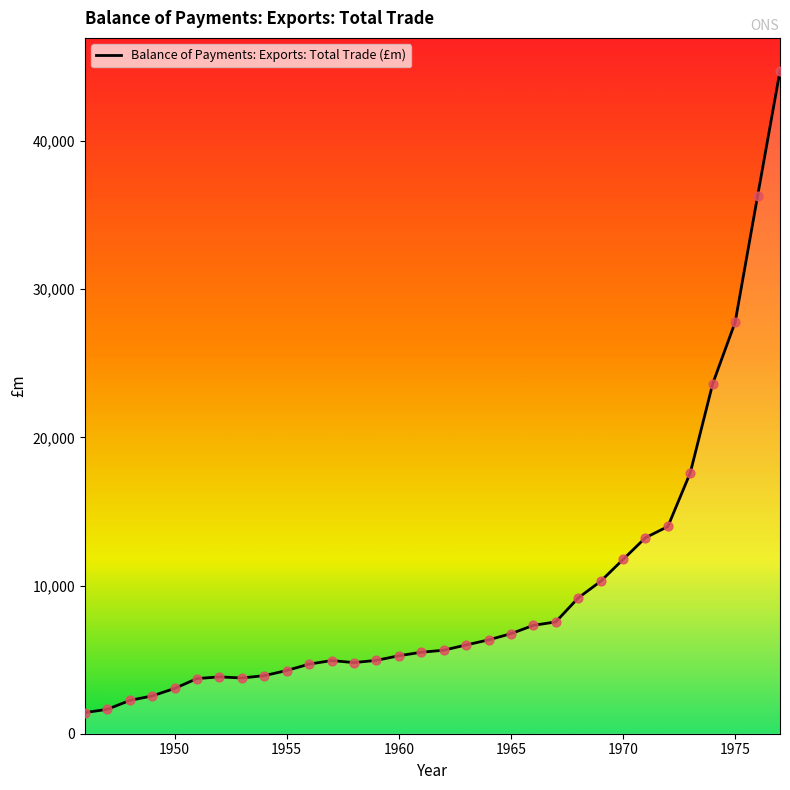

What is the difference between the maximum and minimum values?

43294